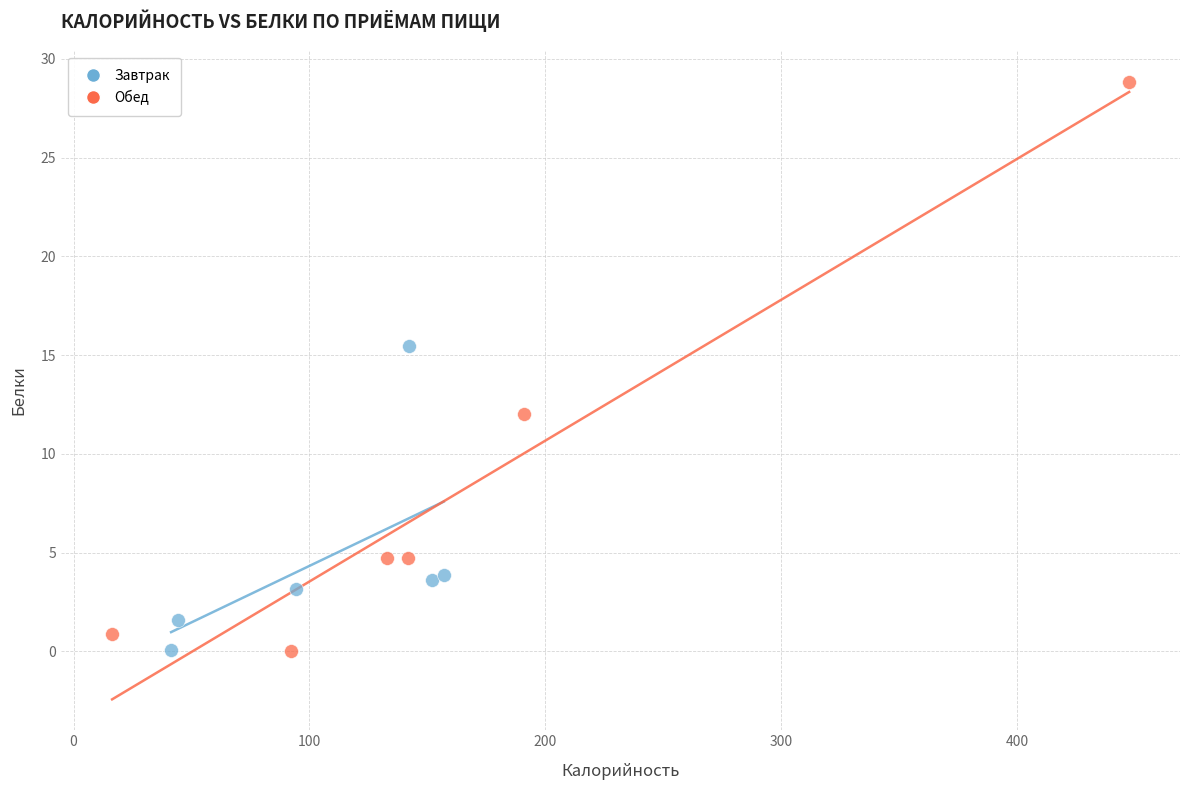

What are all the series names shown in the legend?

Завтрак, Обед